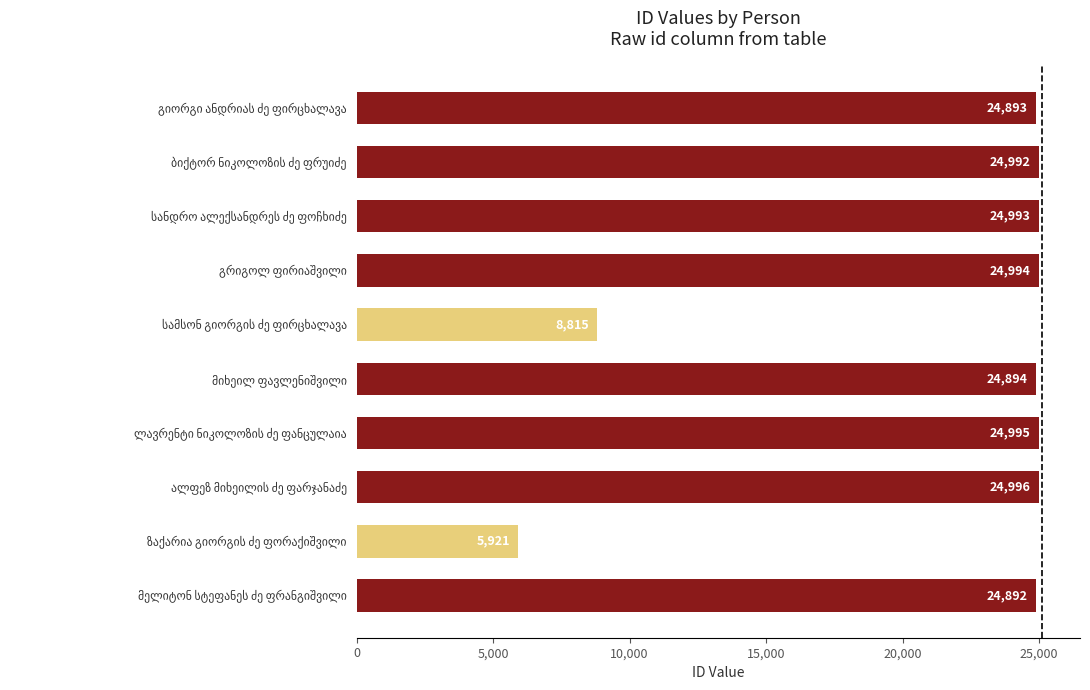

Reading bottom to top, extract all data points from this chart.

24892	5921	24996	24995	24894	8815	24994	24993	24992	24893